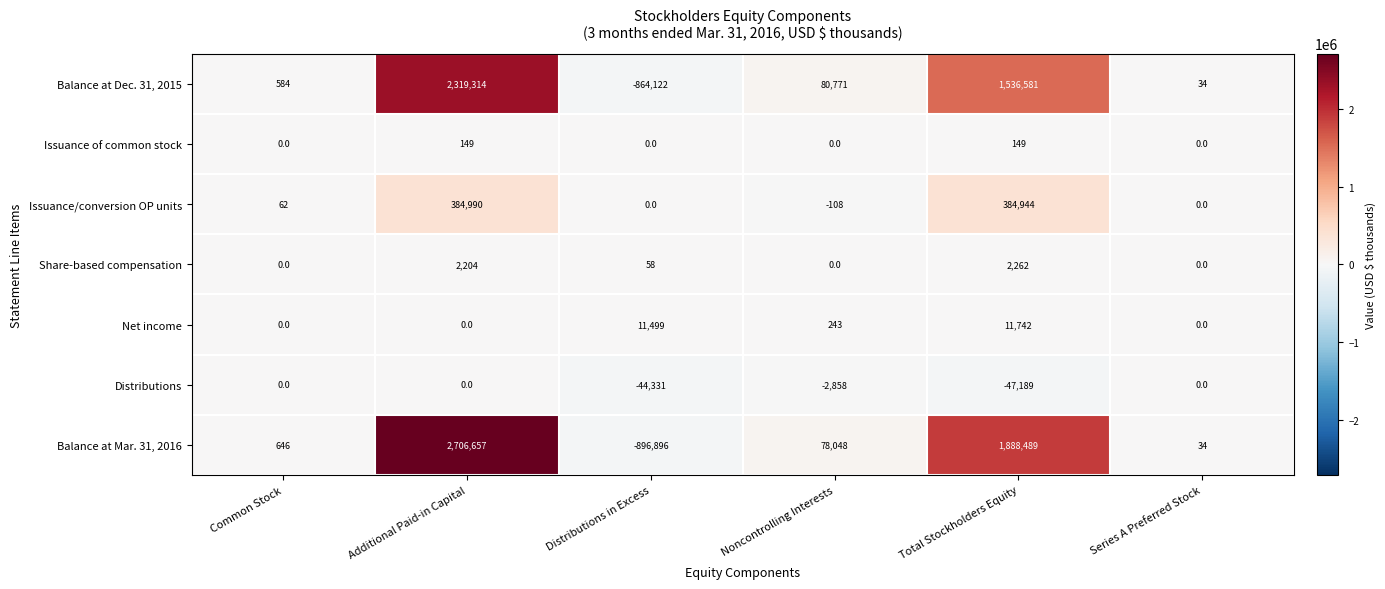

What is the total value across all series at Noncontrolling Interests?

156096